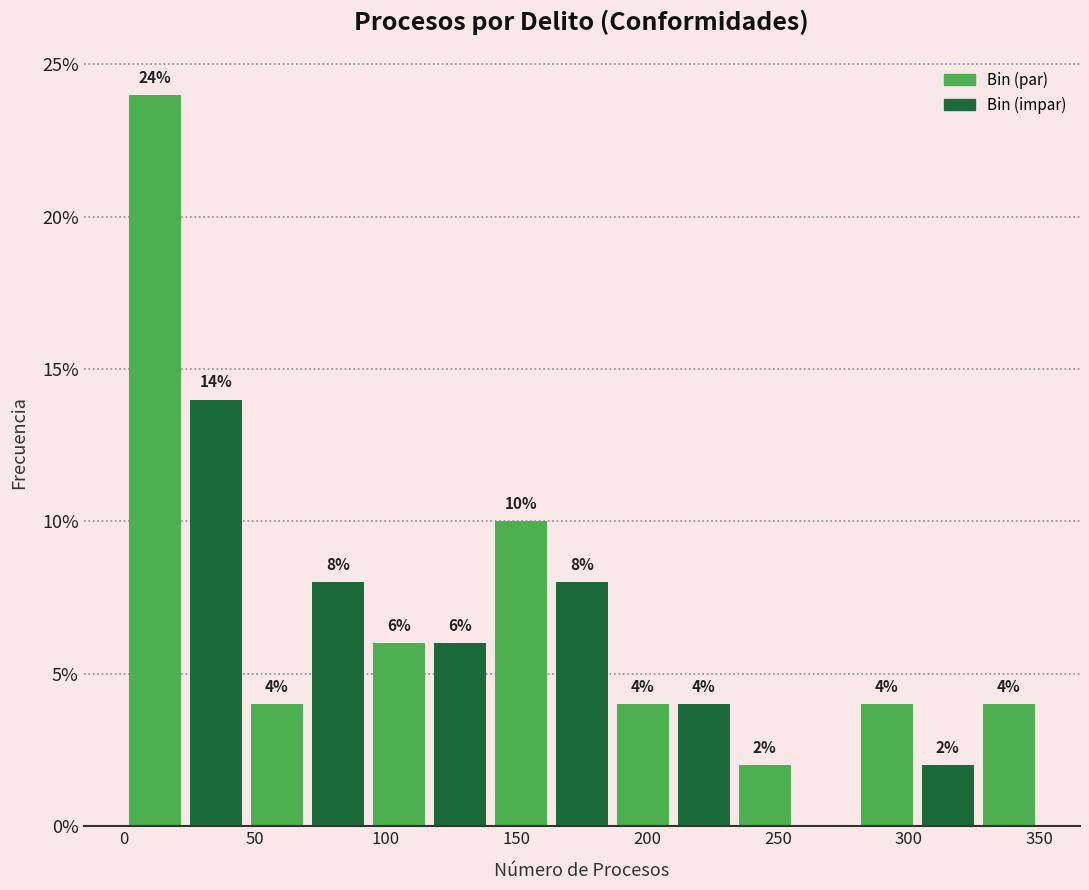

Which range on the x-axis has the tallest bar?

0 to 25